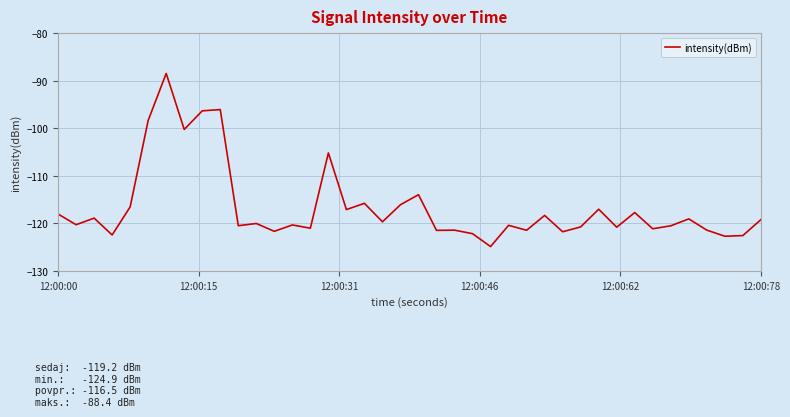

Does the chart have visible grid lines?

Yes